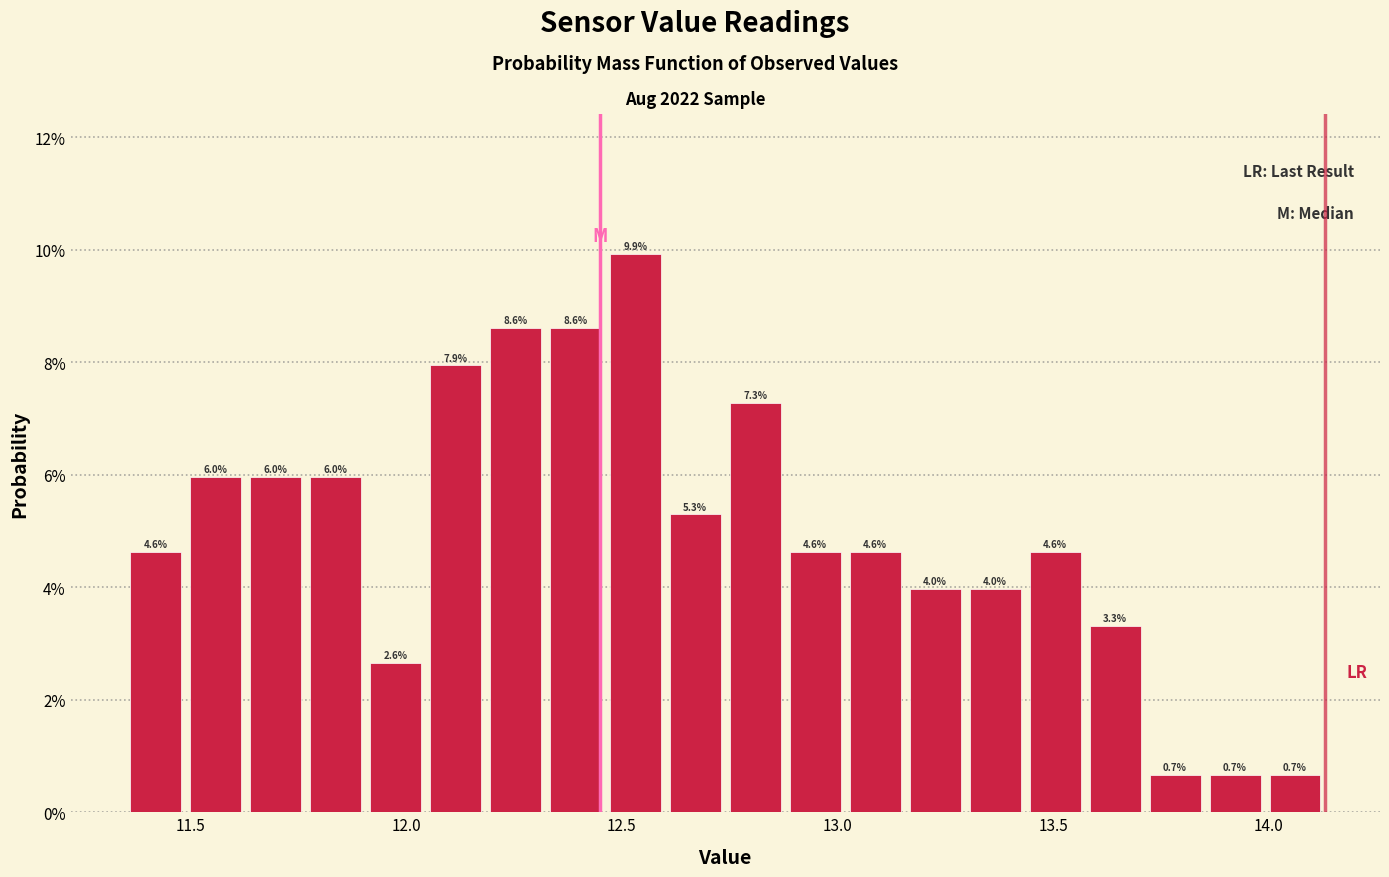

Around what value on the x-axis is the tallest bar? Give the approximate position of its centre, as read against the axis.

12.55